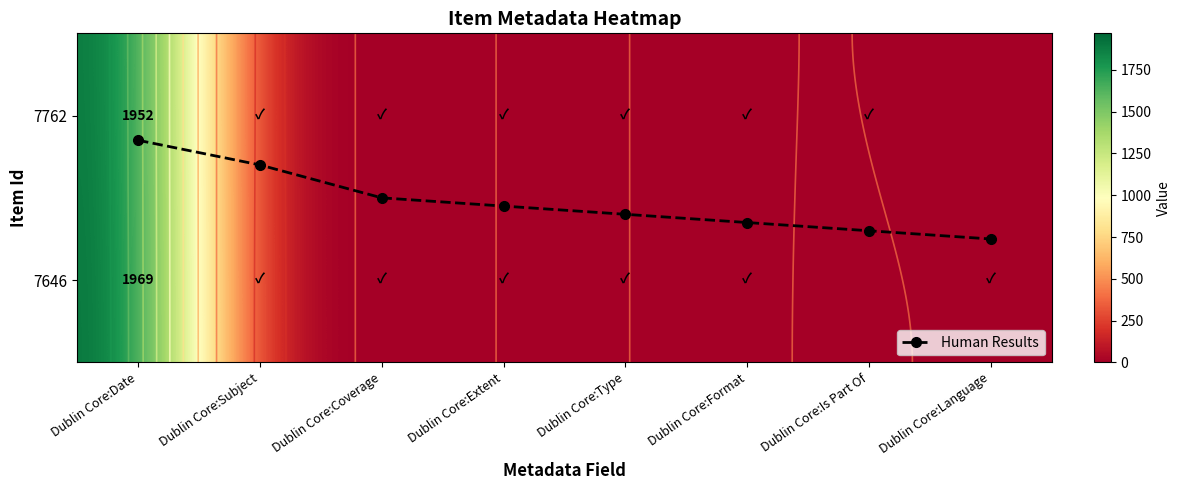

What is the sum of all Human Results values?

4.2